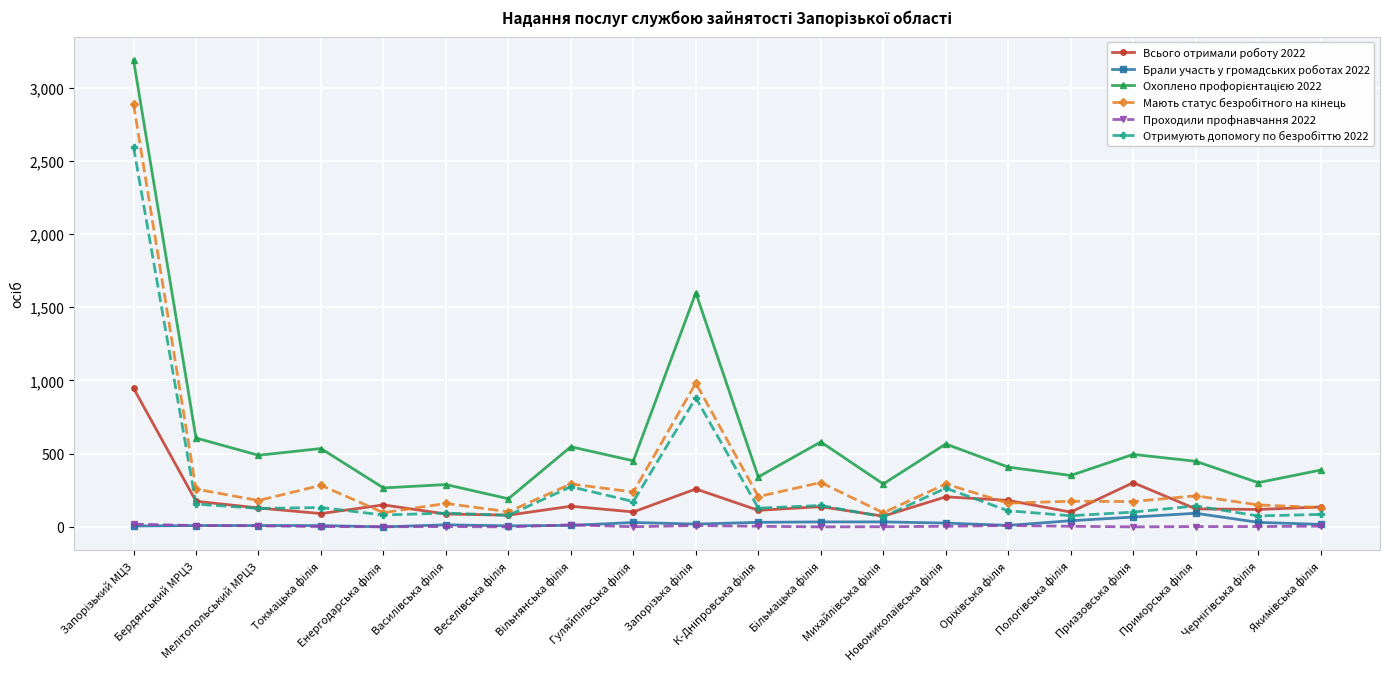

True or false: Всього отримали роботу 2022 has more than 1 points higher than both neighbors.

True